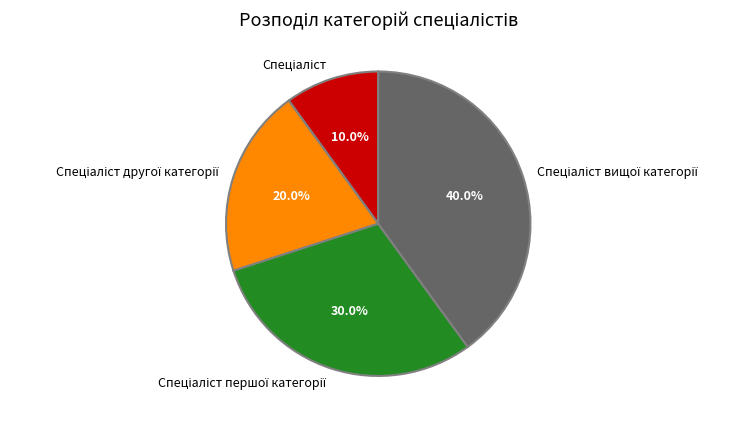

Is there a majority slice in this chart?

No